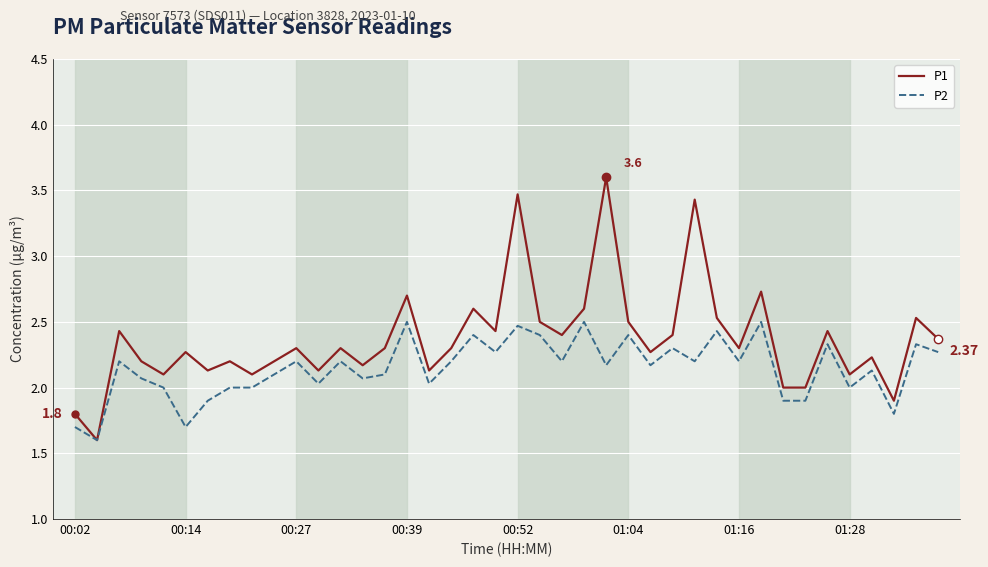

Rank the series by their average value, from highest to lowest.

P1, P2